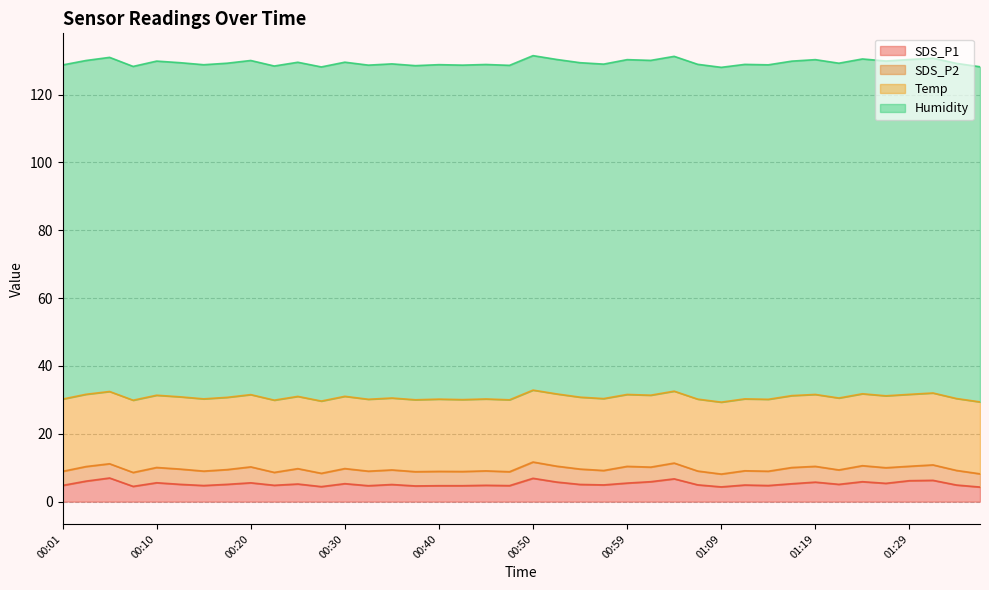

True or false: Humidity and SDS_P2 cross at least once.

False